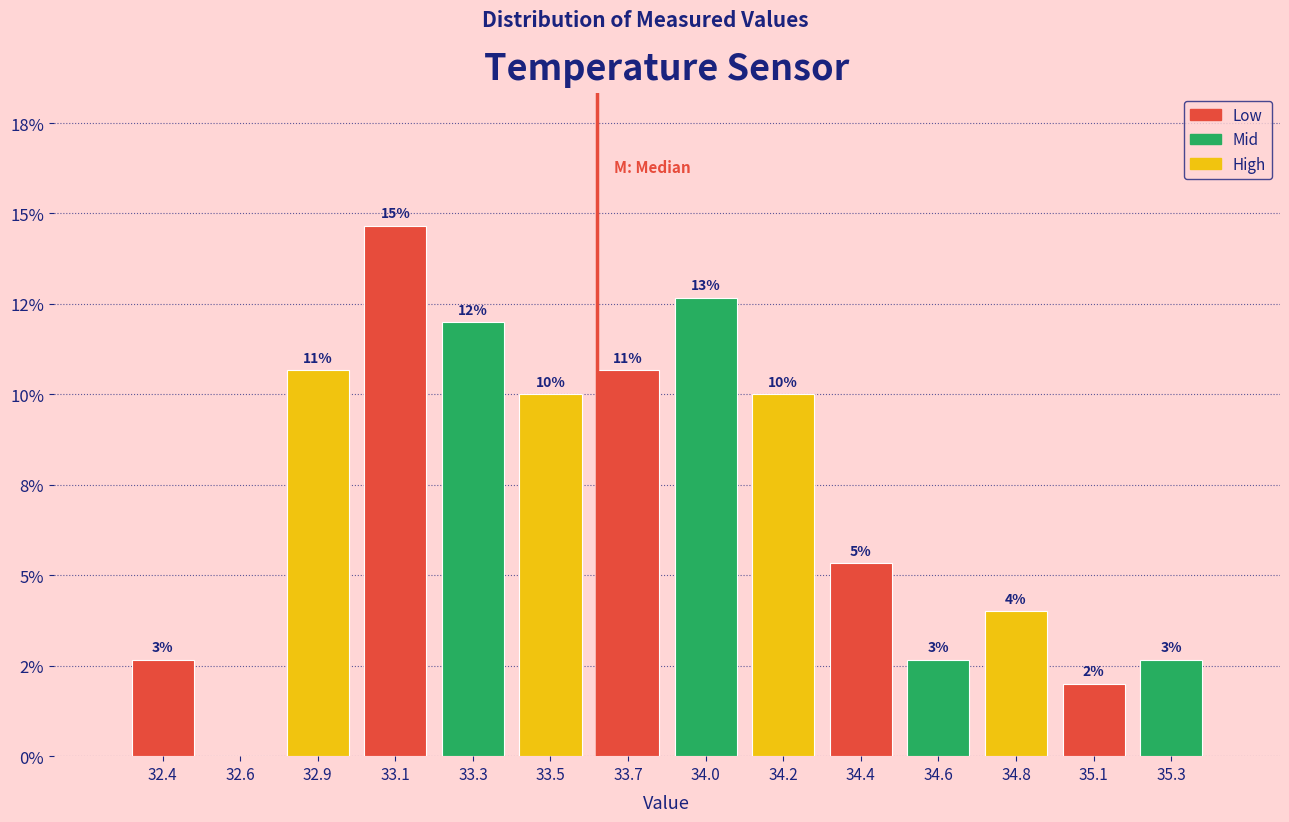

Are the bars horizontal?

No